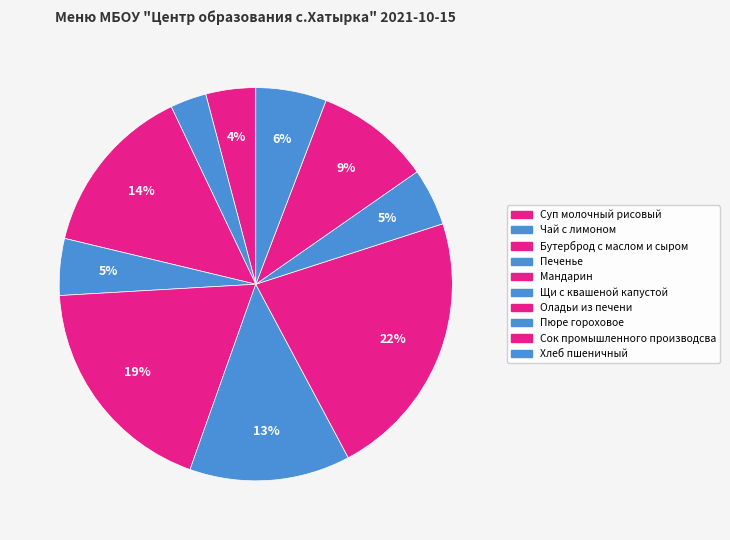

Count the number of slices in the pie.

10